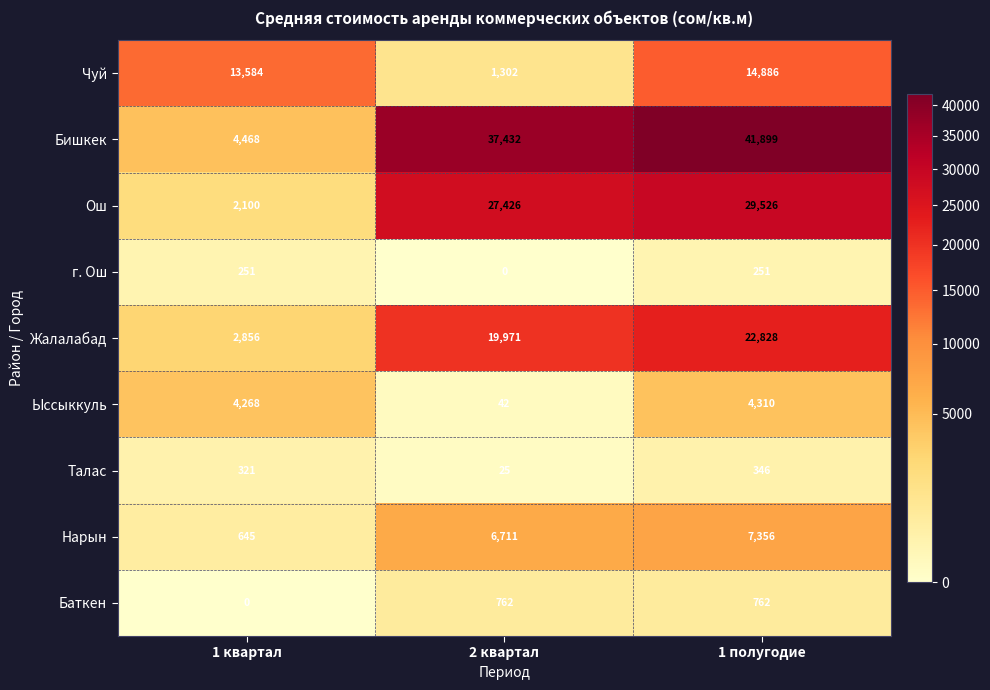

Rank the series by their maximum value, from highest to lowest.

Бишкек, Ош, Жалалабад, Чуй, Нарын, Ыссыккуль, Баткен, Талас, г. Ош